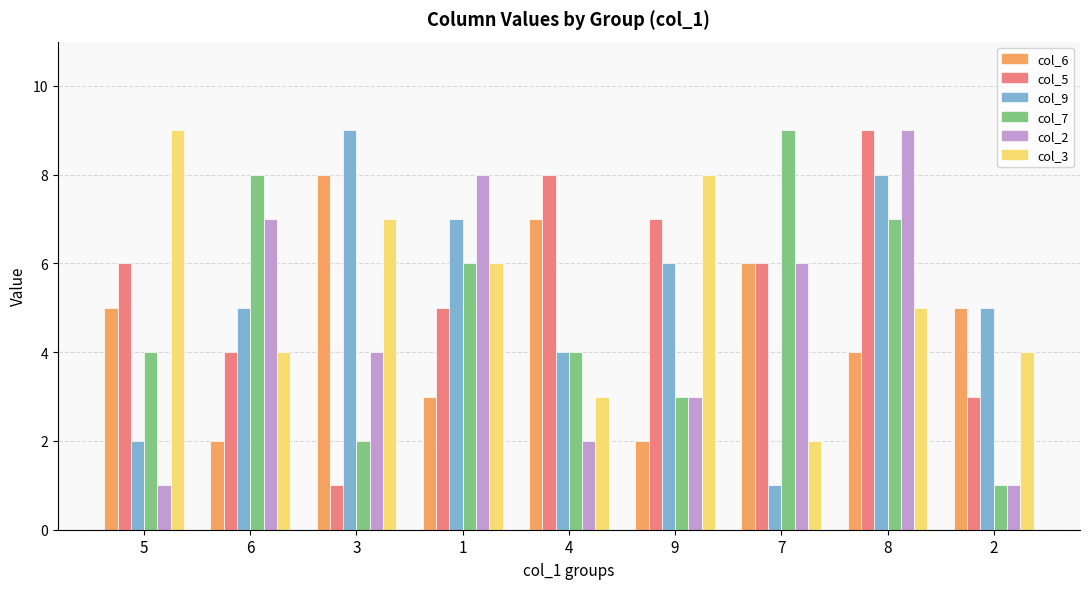

Is the value of col_7 at 8 greater than the value of col_9 at 3?

No